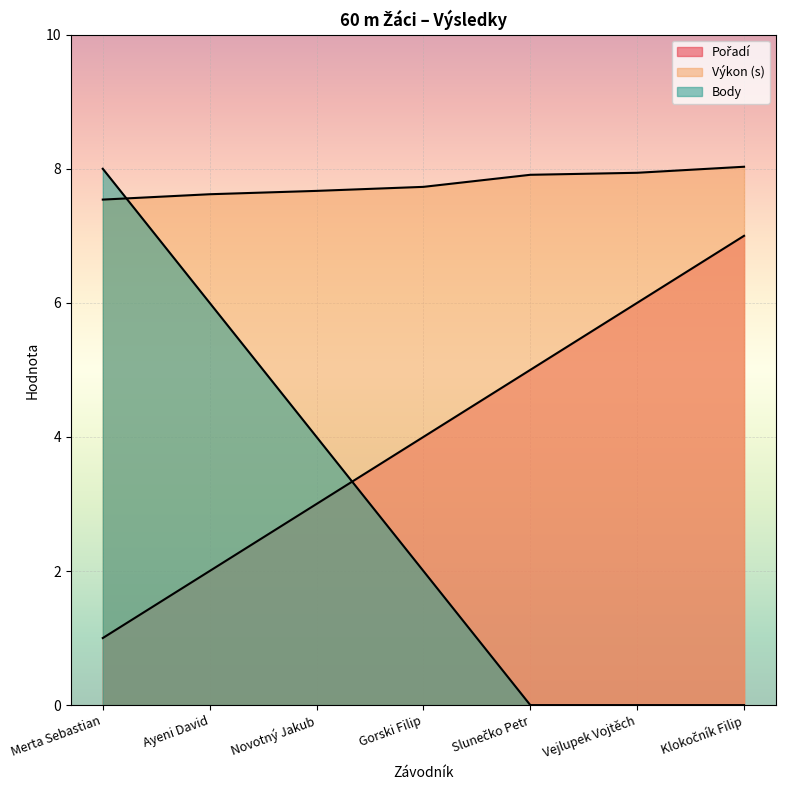

Is it true that Body equals 7.2 at Novotný Jakub?

False